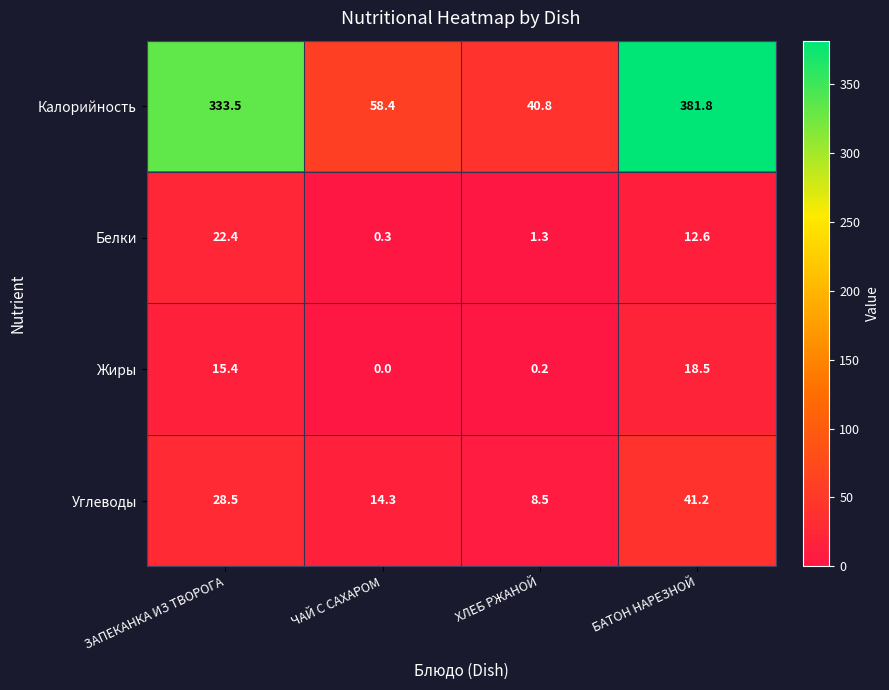

Reading left to right, list all the values displayed in this chart.

Калорийность: ЗАПЕКАНКА ИЗ ТВОРОГА=333.5	ЧАЙ С САХАРОМ=58.4	ХЛЕБ РЖАНОЙ=40.8	БАТОН НАРЕЗНОЙ=381.8
Белки: ЗАПЕКАНКА ИЗ ТВОРОГА=22.4	ЧАЙ С САХАРОМ=0.3	ХЛЕБ РЖАНОЙ=1.3	БАТОН НАРЕЗНОЙ=12.6
Жиры: ЗАПЕКАНКА ИЗ ТВОРОГА=15.4	ЧАЙ С САХАРОМ=0.0	ХЛЕБ РЖАНОЙ=0.2	БАТОН НАРЕЗНОЙ=18.5
Углеводы: ЗАПЕКАНКА ИЗ ТВОРОГА=28.5	ЧАЙ С САХАРОМ=14.3	ХЛЕБ РЖАНОЙ=8.5	БАТОН НАРЕЗНОЙ=41.2